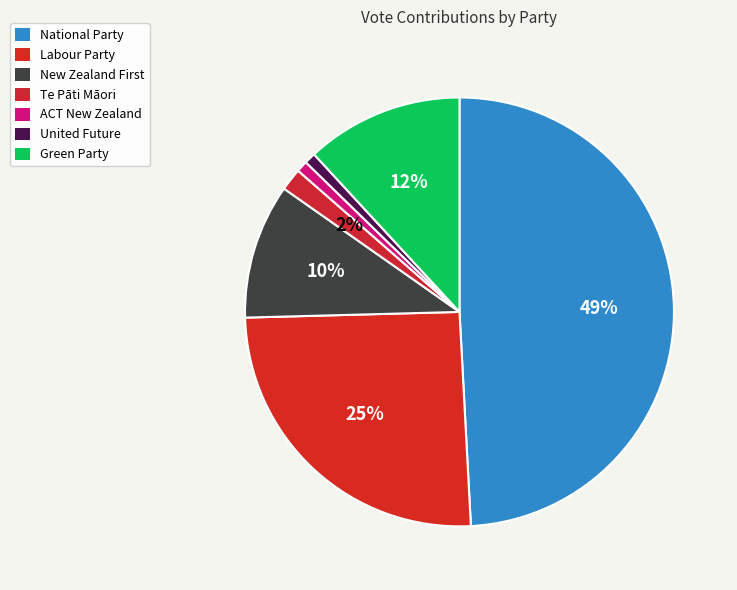

Which has a higher value, Labour Party or National Party?

National Party